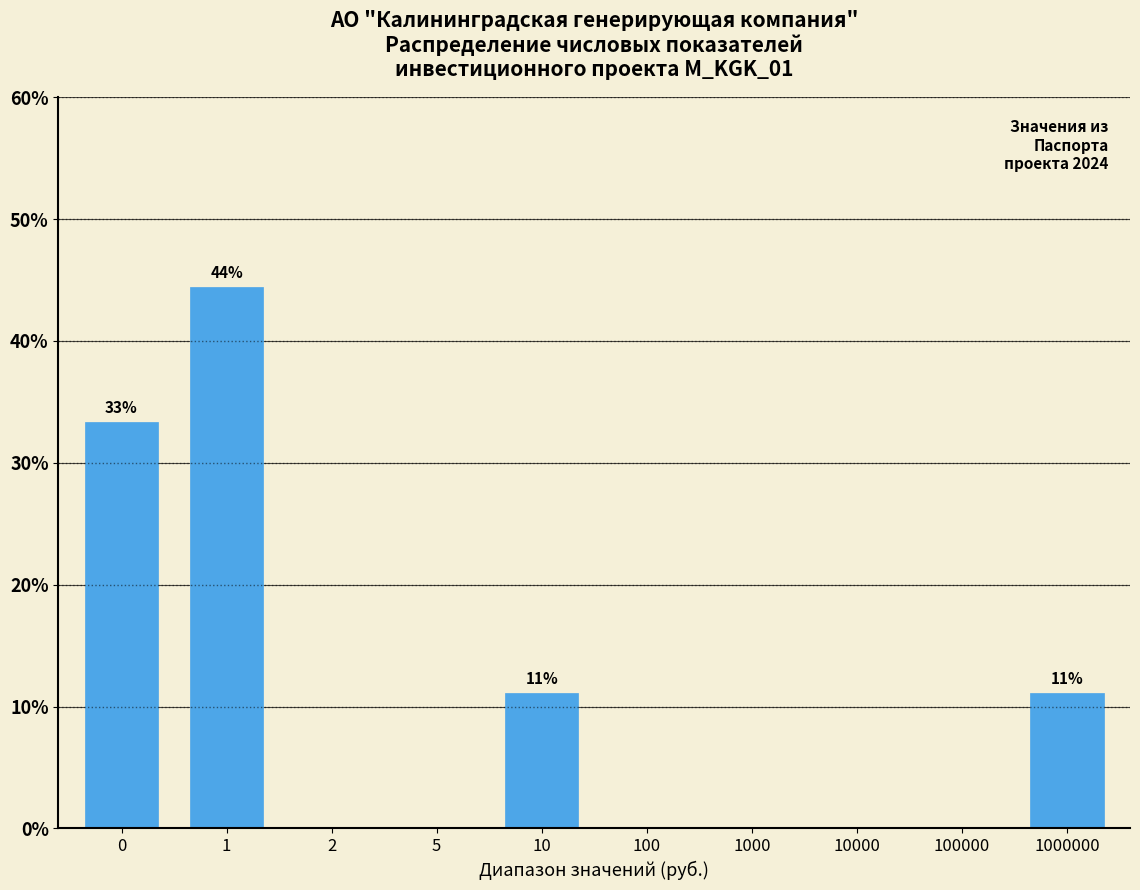

Reading left to right, list all the values displayed in this chart.

0=33.3	1=44.4	2=0.0	5=0.0	10=11.1	100=0.0	1000=0.0	10000=0.0	100000=0.0	1000000=11.1